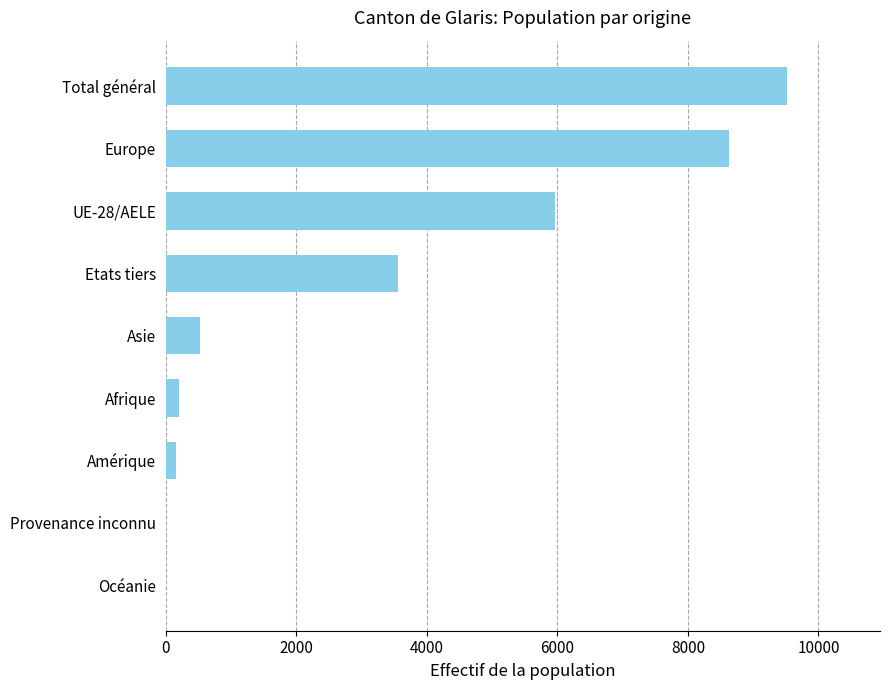

How many categories are shown in the chart?

9